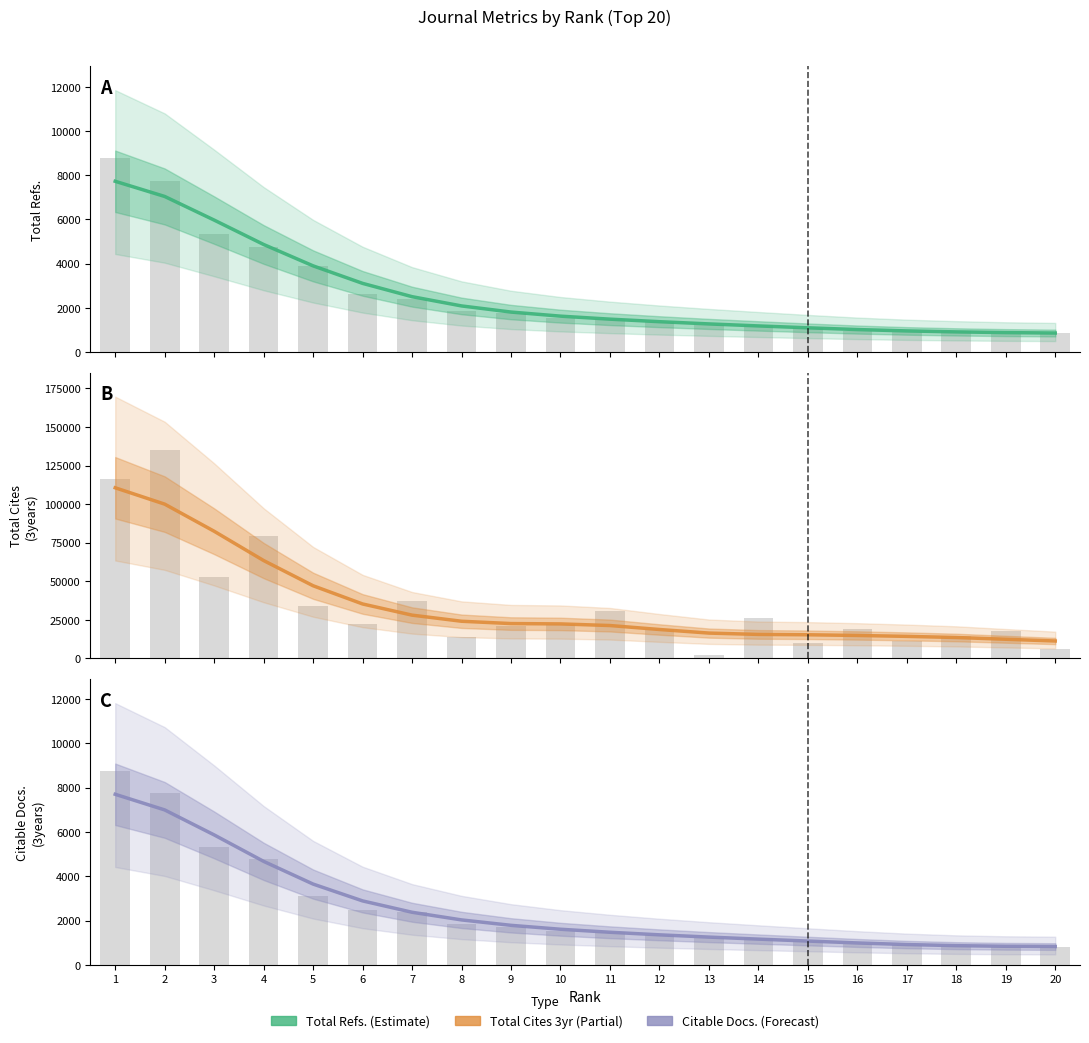

What is the spread (max minus min) of values at 20?

10494.4